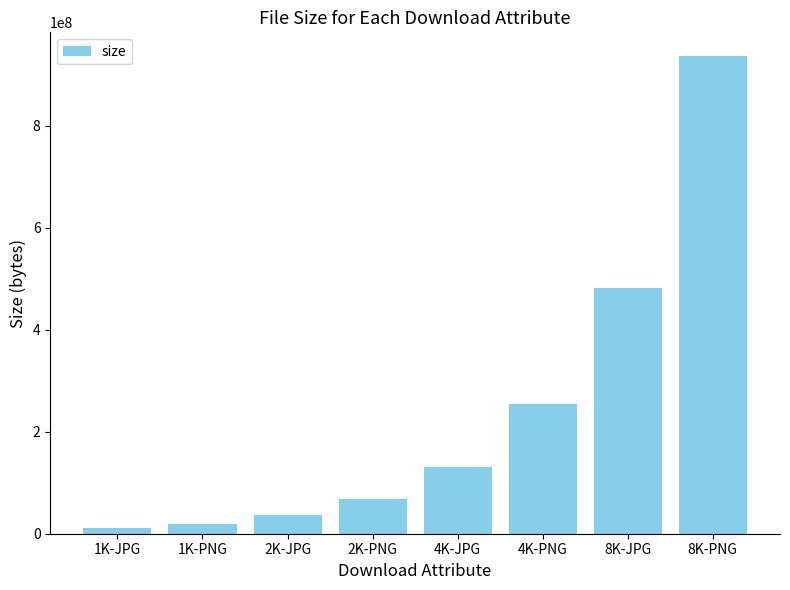

Read the value at 2K-PNG, to the nearest 50.

68920100